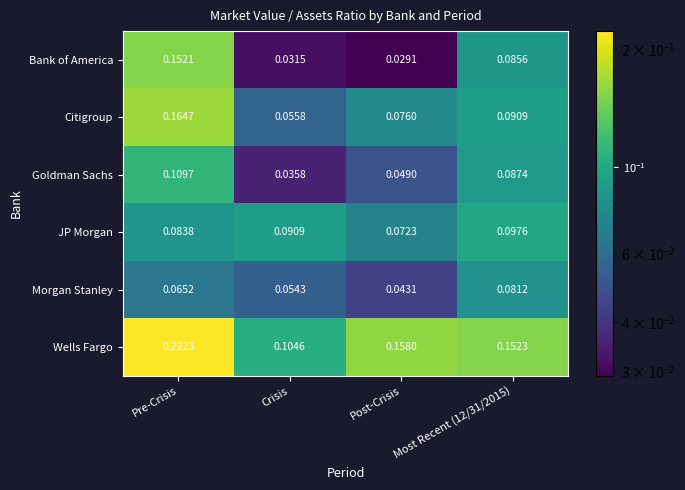

At which label does Goldman Sachs reach its peak?

Pre-Crisis